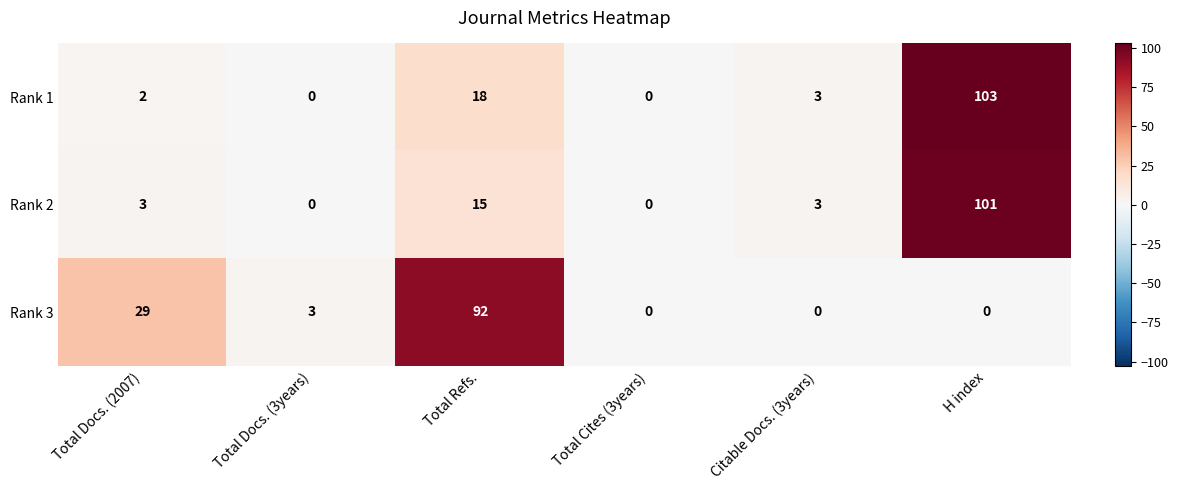

How many categories are shown in the chart?

6